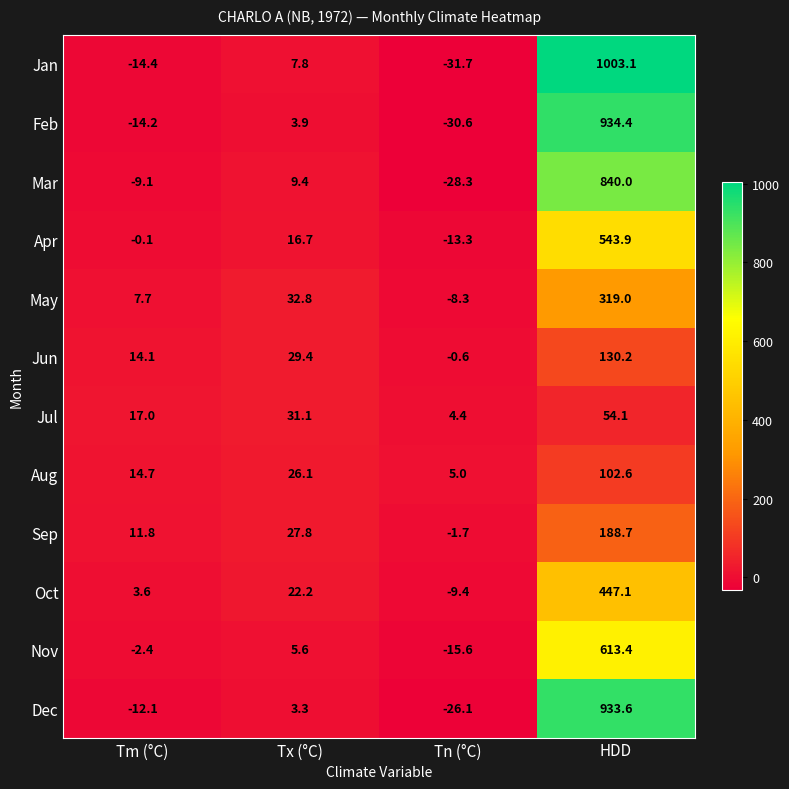

True or false: Sep has a value of 18.4 at Tm (°C).

False